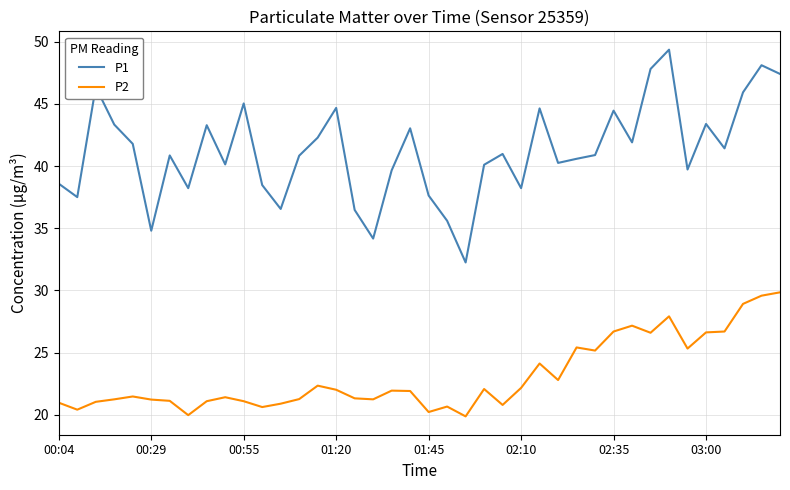

What is the sum of all P2 values?

923.5